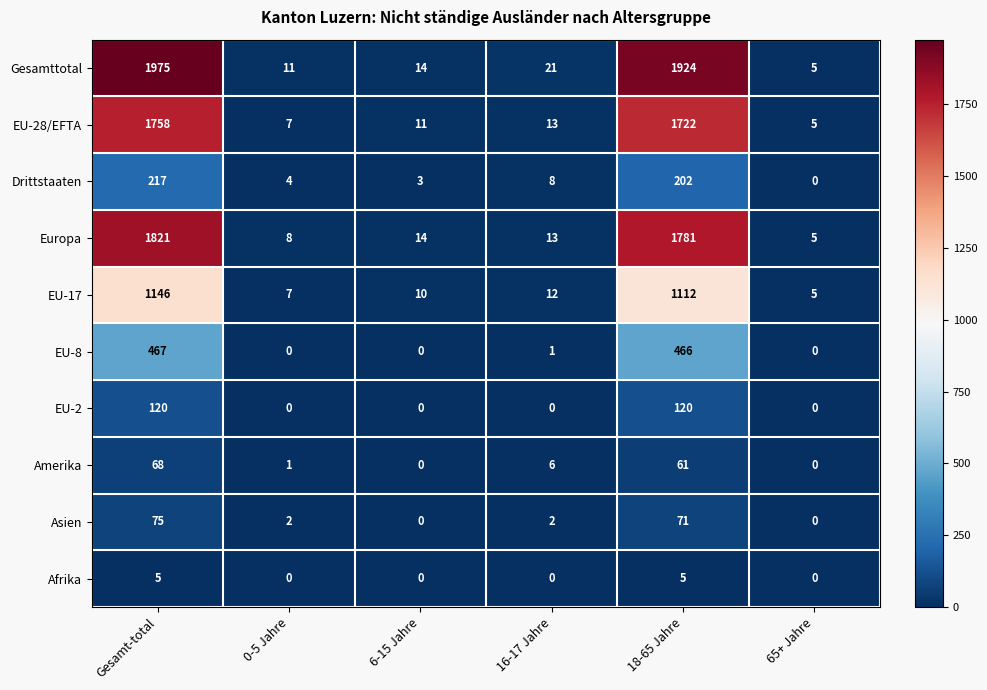

What is the difference between the highest and lowest values at 18-65 Jahre?

1919